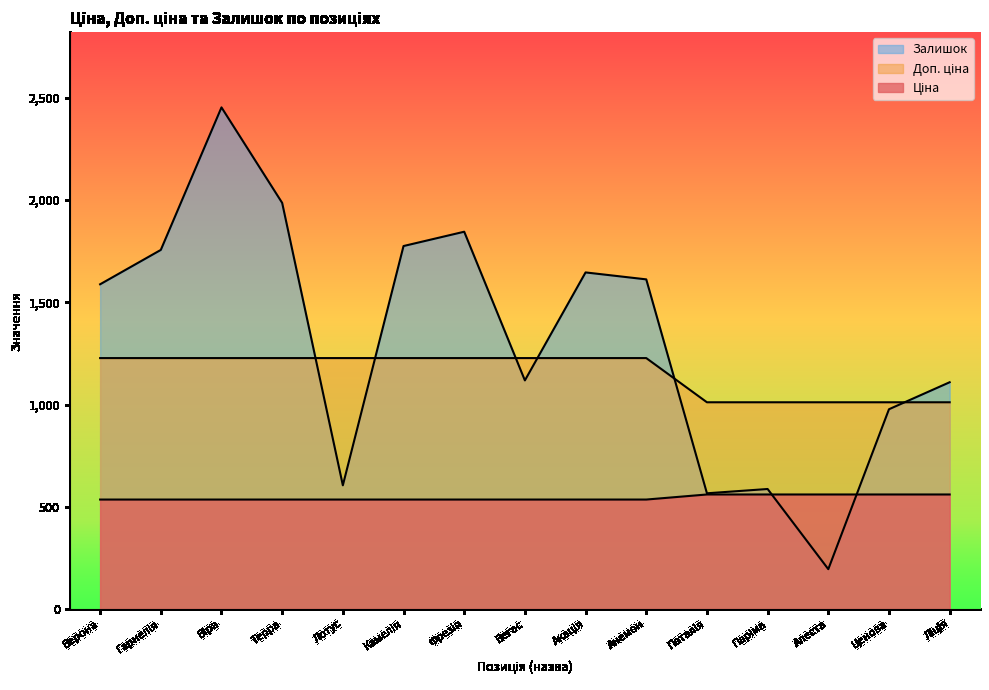

Between Камелія and Паріма, which series saw the biggest shift?

Залишок